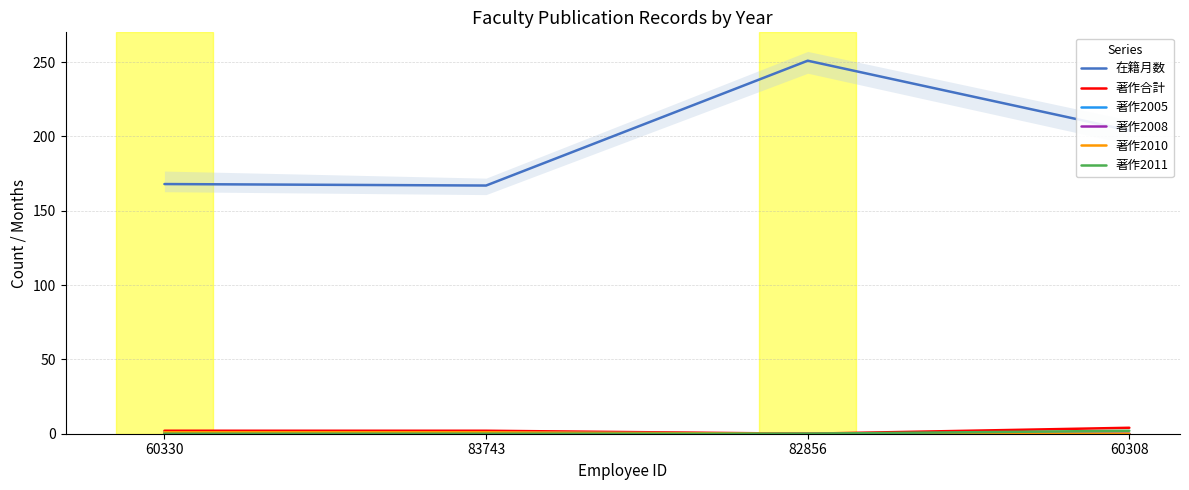

What is the difference between the highest and lowest values at 60330?

168